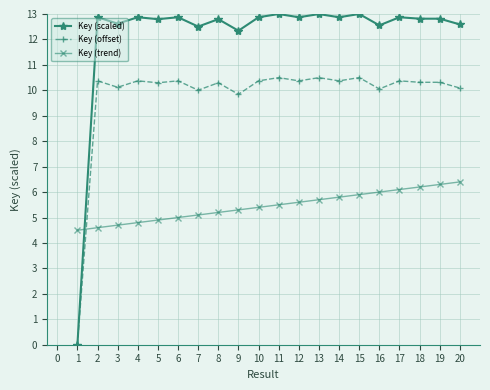

What is the total value across all series at 10?

28.6